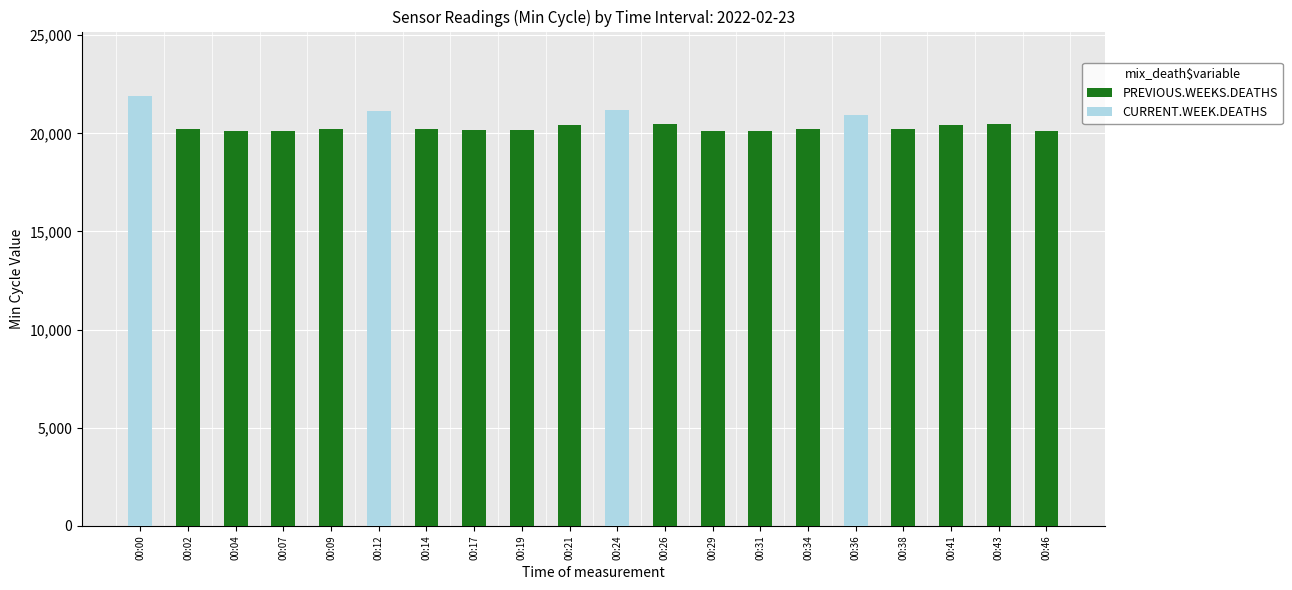

Does the chart contain any negative values?

No